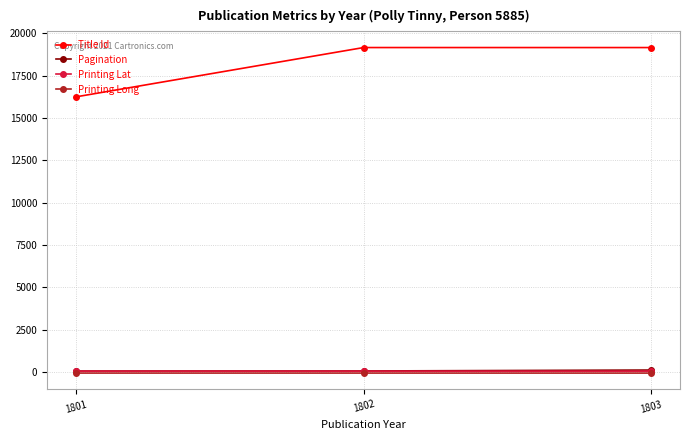

Which series has the largest total across all categories?

Title Id